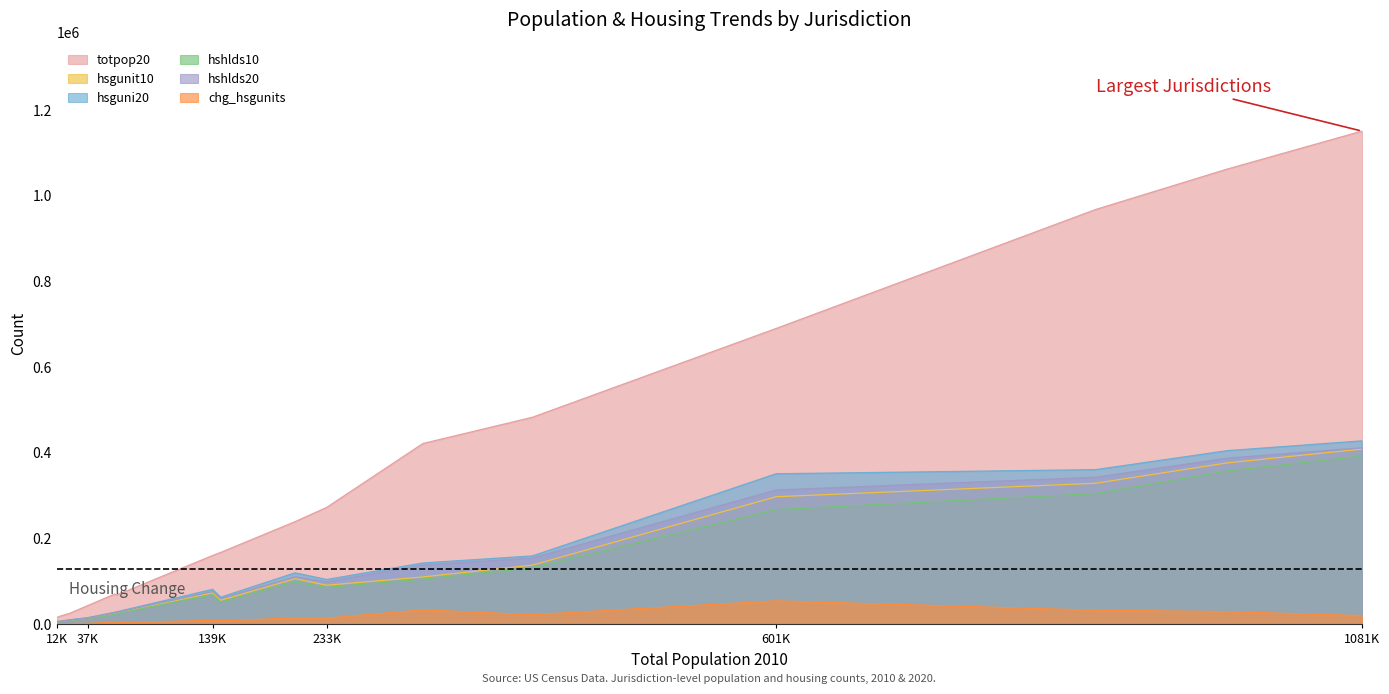

At how many categories does at least one series exceed 374953?

6